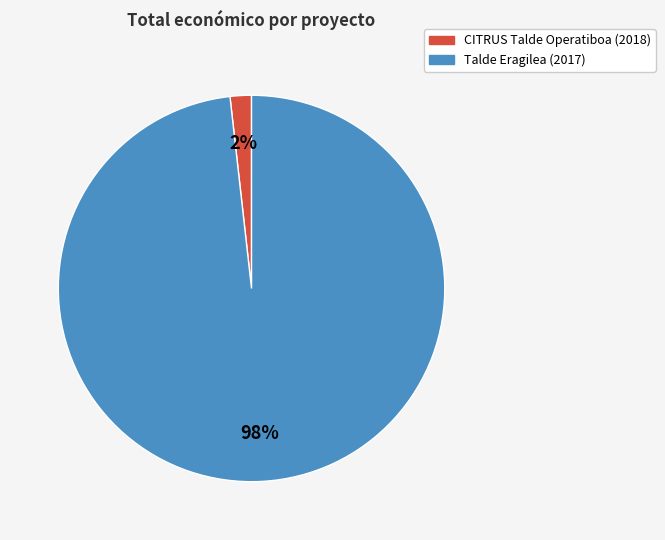

True or false: Talde Eragilea (2017) accounts for 98% of the total.

True